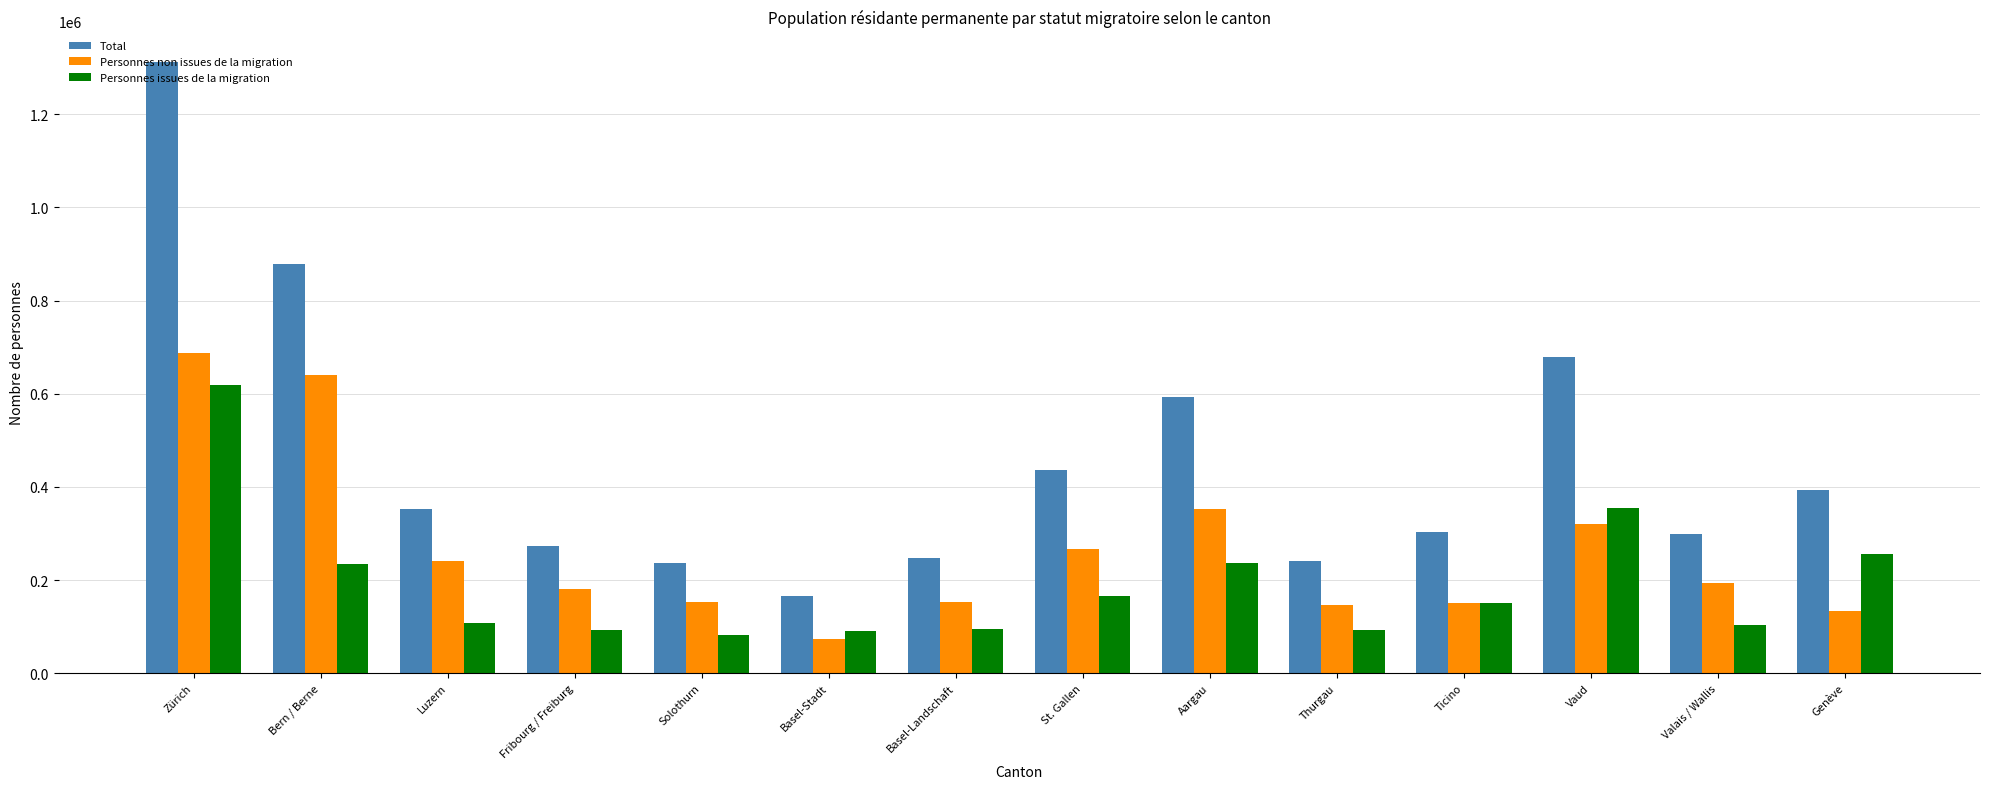

Is the value of Personnes non issues de la migration at St. Gallen greater than the value of Personnes issues de la migration at Luzern?

Yes